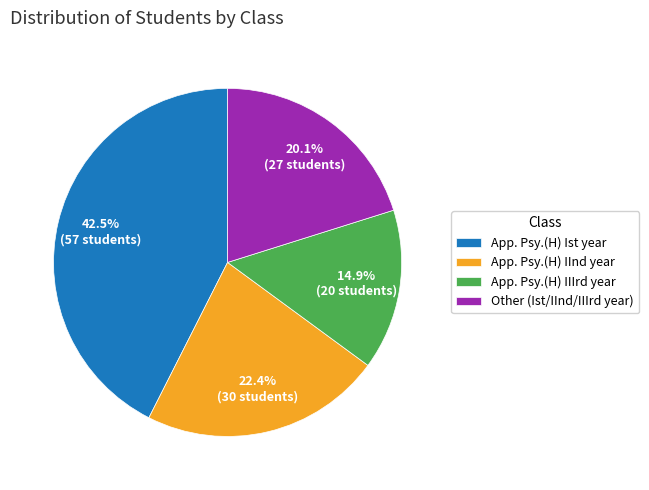

How much of the chart is everything except App. Psy.(H) Ist year?

57.5%